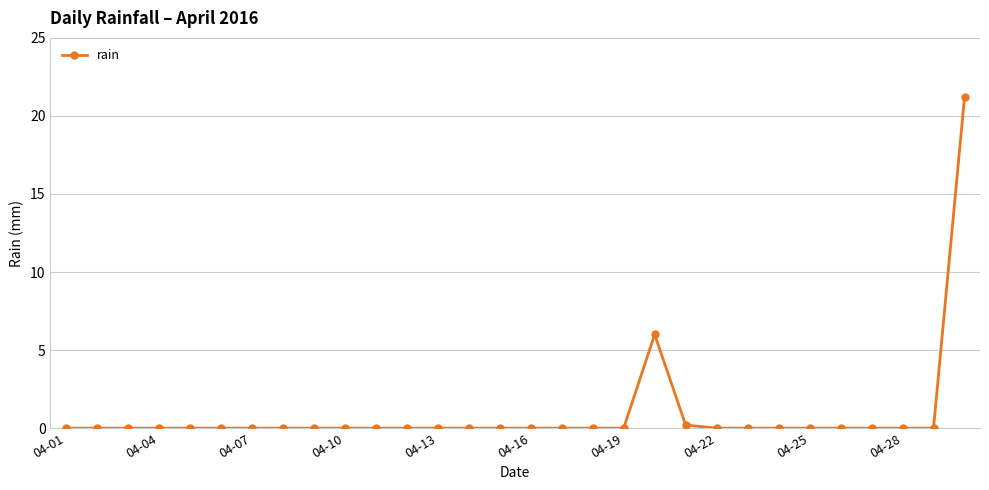

Reading left to right, extract all data points from this chart.

0.0	0.0	0.0	0.0	0.0	0.0	0.0	0.0	0.0	0.0	0.0	0.0	0.0	0.0	0.0	0.0	0.0	0.0	0.0	6.0	0.2	0.0	0.0	0.0	0.0	0.0	0.0	0.0	0.0	21.2